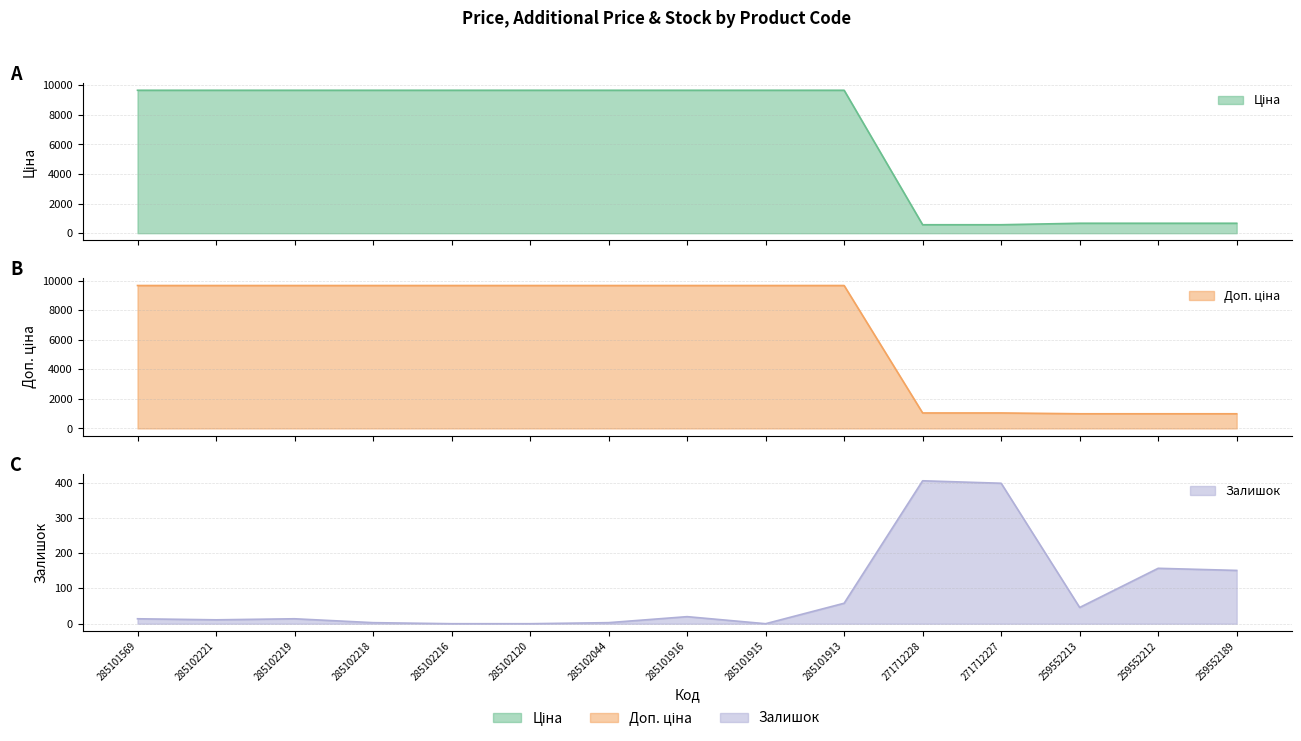

What is the difference between the second highest and minimum values in the Залишок series?

398.0